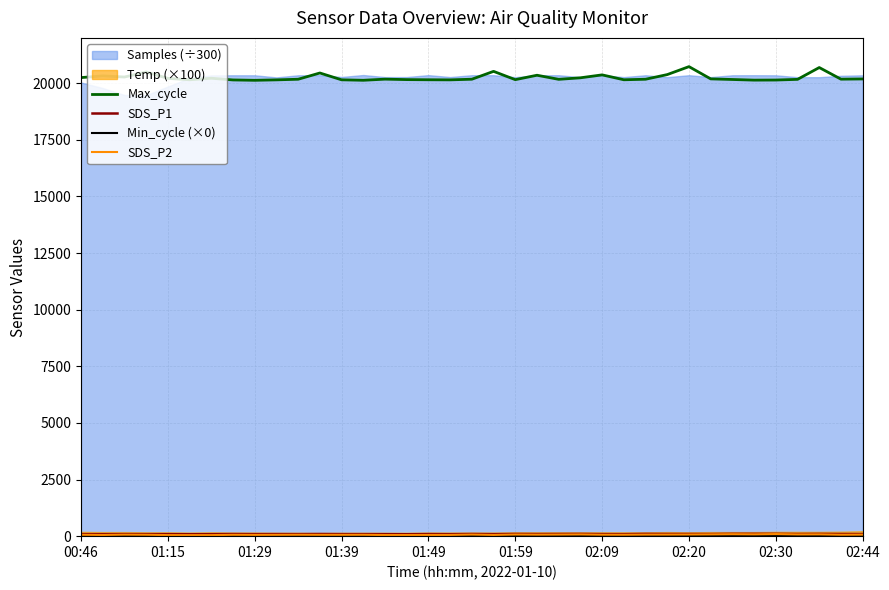

What is the value of the SDS_P2 point at the 30th from the left?

78.0